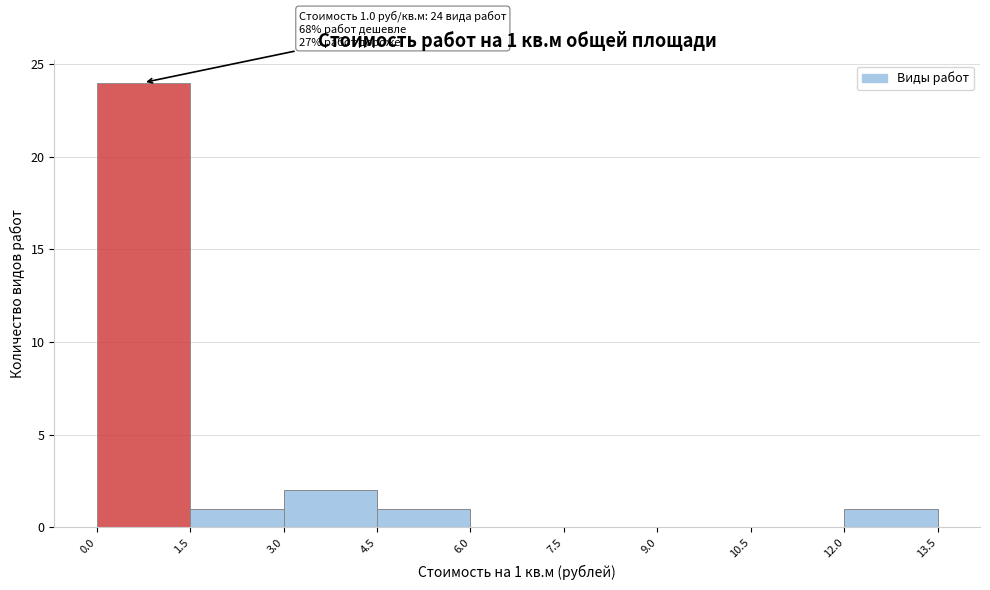

Over which range of the x-axis is the bar tallest?

0.0 to 1.5